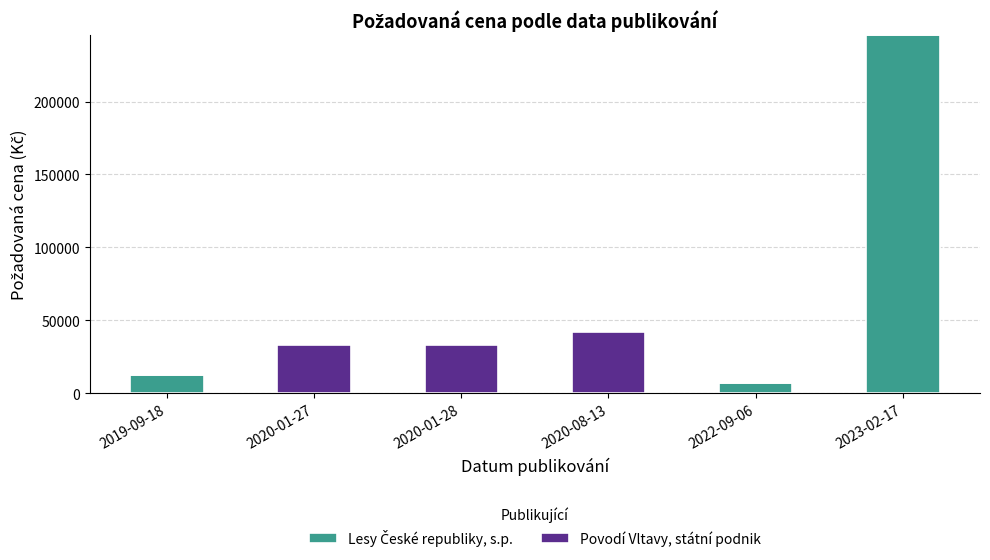

How many categories are shown in the chart?

6